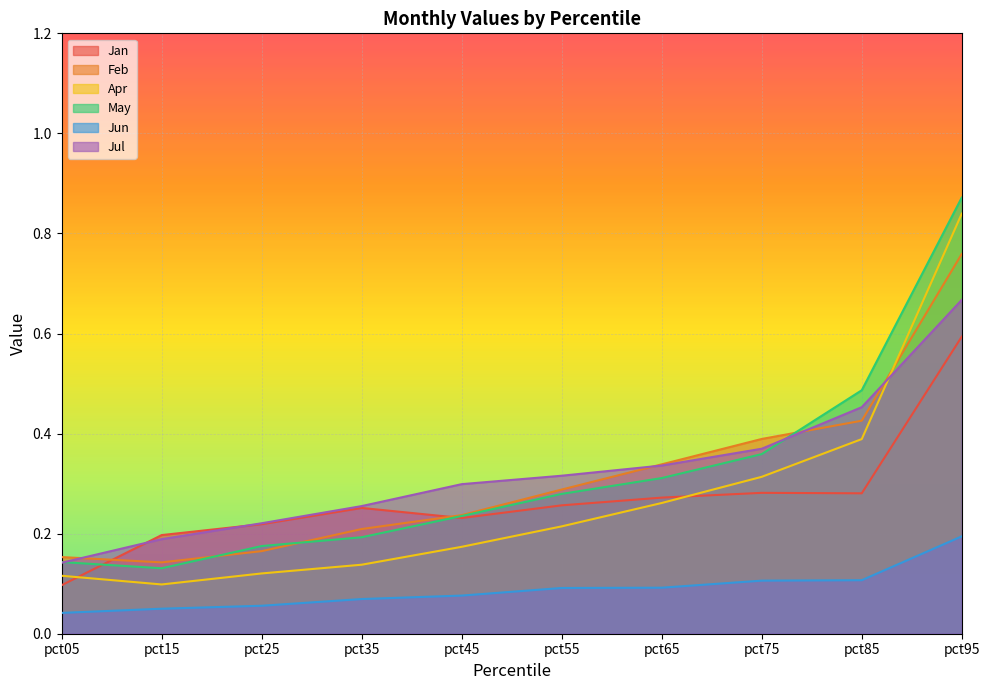

What is the difference between the maximum and minimum values in the Apr series?

0.7